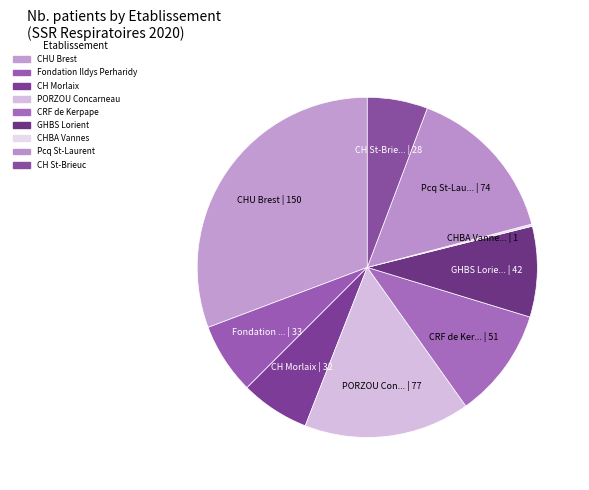

Count the number of slices in the pie.

9